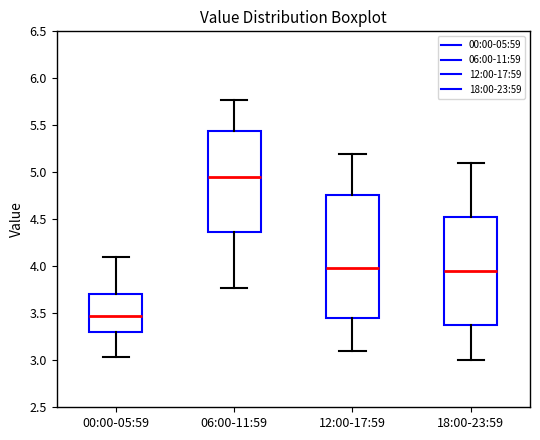

Which box has the lowest median line?

00:00-05:59